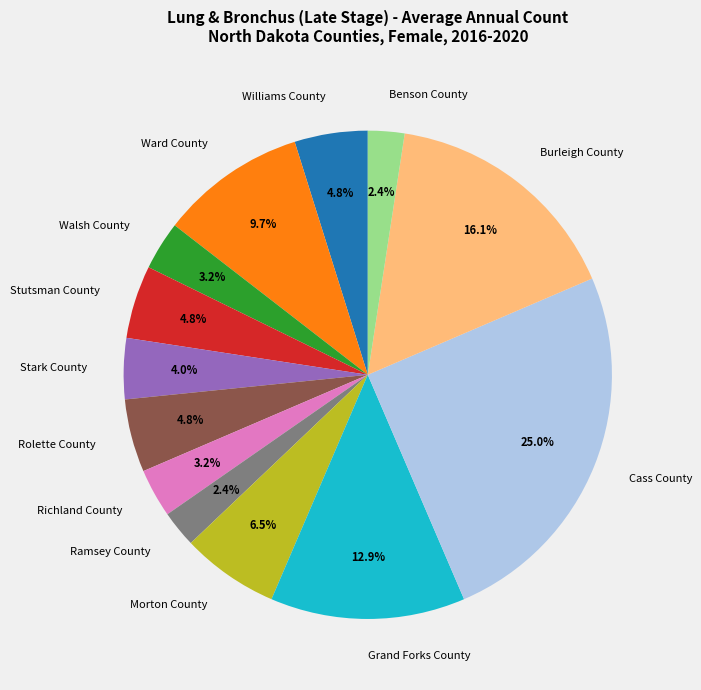

To the nearest percent, what is the combined percentage of Walsh County and Williams County?

8%